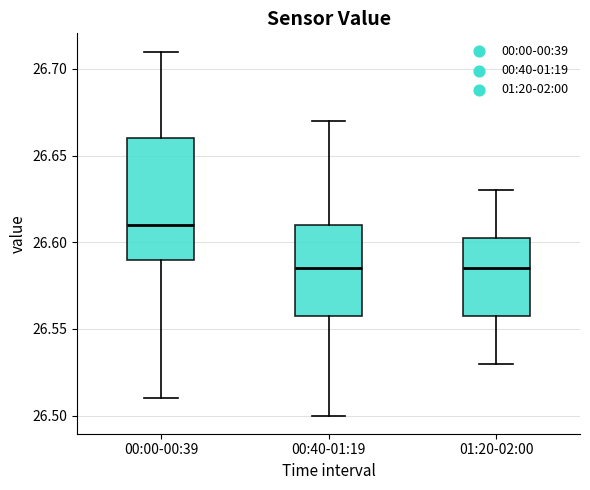

Reading left to right, read every box against the y-axis: the position of its median line, the range the box covers, and the ends of its whiskers. The values are not printed on the chart, so give them approximately, as read against the axis.

00:00-00:39: median 26.610, box 26.590 to 26.660, whiskers 26.510 to 26.710
00:40-01:19: median 26.585, box 26.560 to 26.610, whiskers 26.500 to 26.670
01:20-02:00: median 26.585, box 26.560 to 26.605, whiskers 26.530 to 26.630